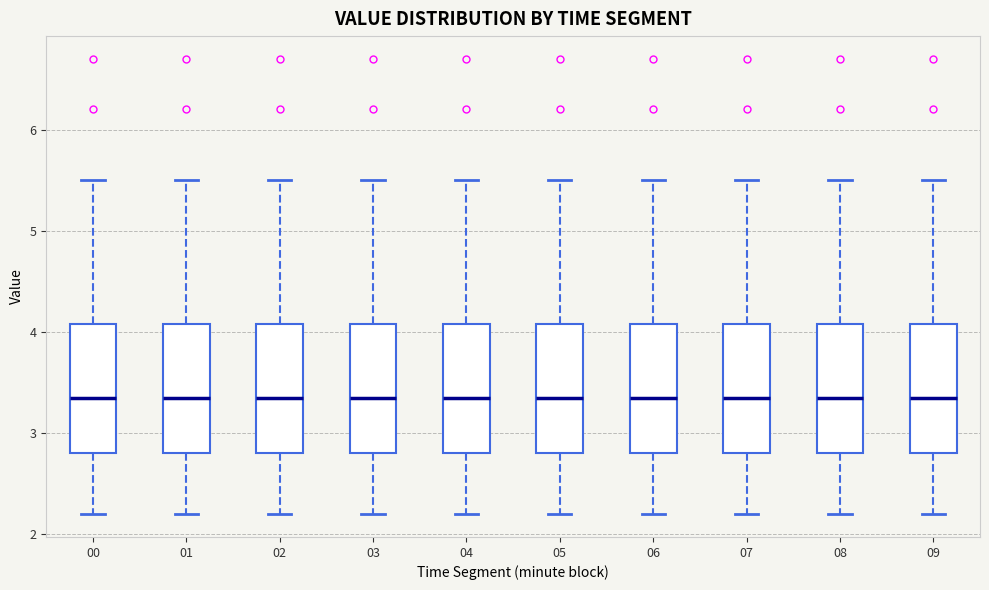

Reading left to right, read every box against the y-axis: the position of its median line, the range the box covers, and the ends of its whiskers. The values are not printed on the chart, so give them approximately, as read against the axis.

00: median 3.4, box 2.8 to 4.1, whiskers 2.2 to 5.5
01: median 3.4, box 2.8 to 4.1, whiskers 2.2 to 5.5
02: median 3.4, box 2.8 to 4.1, whiskers 2.2 to 5.5
03: median 3.4, box 2.8 to 4.1, whiskers 2.2 to 5.5
04: median 3.4, box 2.8 to 4.1, whiskers 2.2 to 5.5
05: median 3.4, box 2.8 to 4.1, whiskers 2.2 to 5.5
06: median 3.4, box 2.8 to 4.1, whiskers 2.2 to 5.5
07: median 3.4, box 2.8 to 4.1, whiskers 2.2 to 5.5
08: median 3.4, box 2.8 to 4.1, whiskers 2.2 to 5.5
09: median 3.4, box 2.8 to 4.1, whiskers 2.2 to 5.5